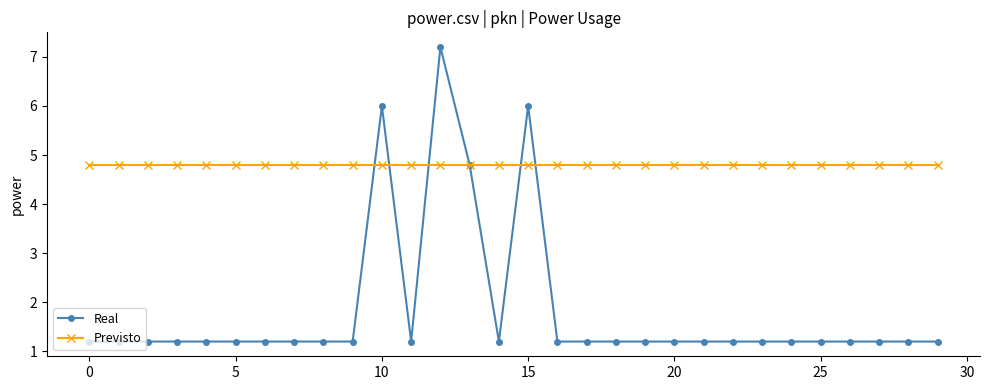

True or false: Real has more than 2 interior local peaks.

True